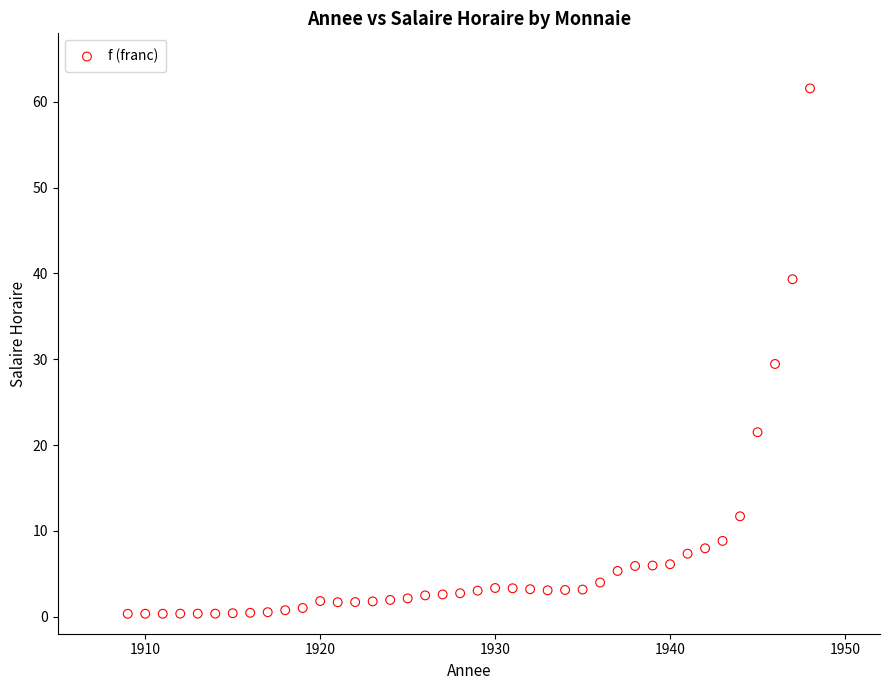

What is the range of X values (max minus min)?

39.0